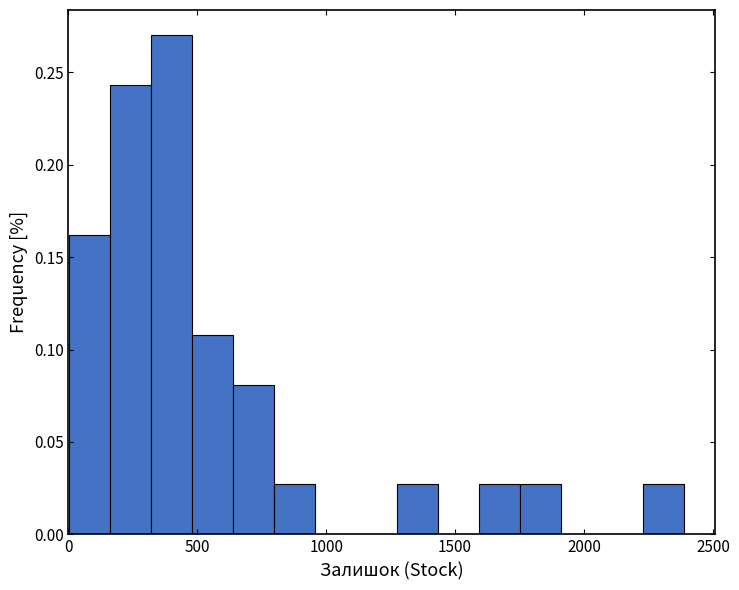

Around what value on the x-axis is the tallest bar? Give the approximate position of its centre, as read against the axis.

400